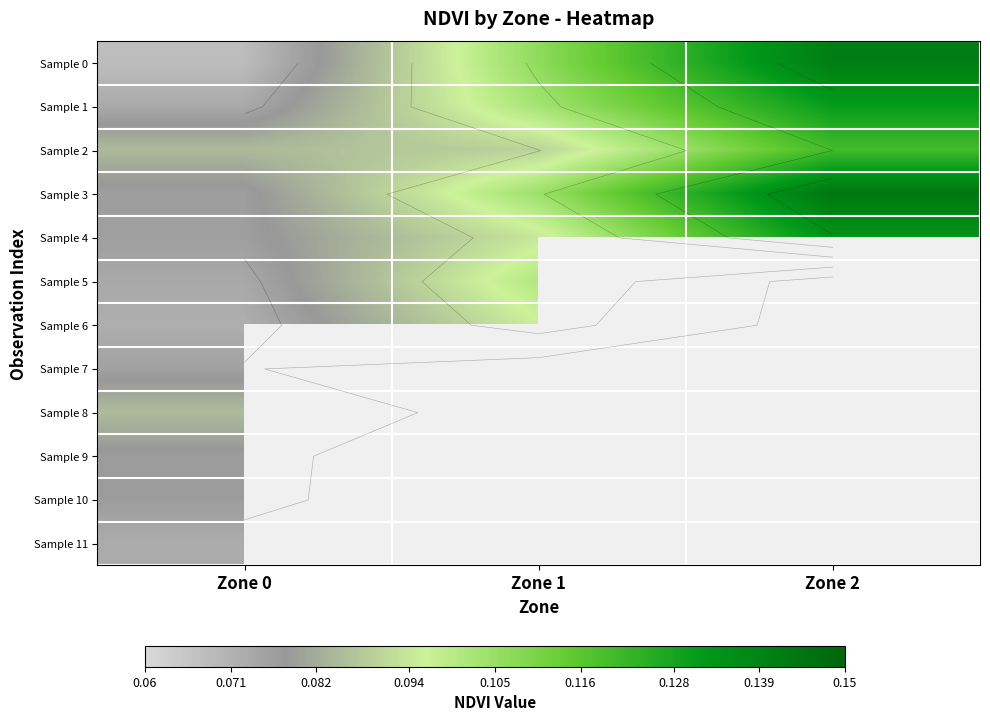

Which series changed the most between Zone 0 and Zone 2?

Sample 0